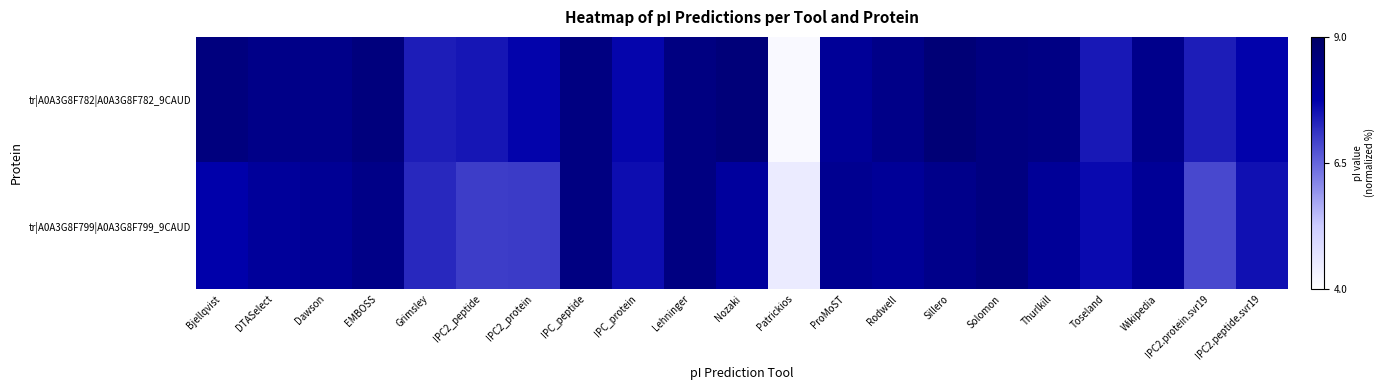

What is the difference between the highest and lowest values at IPC_protein?

2.1